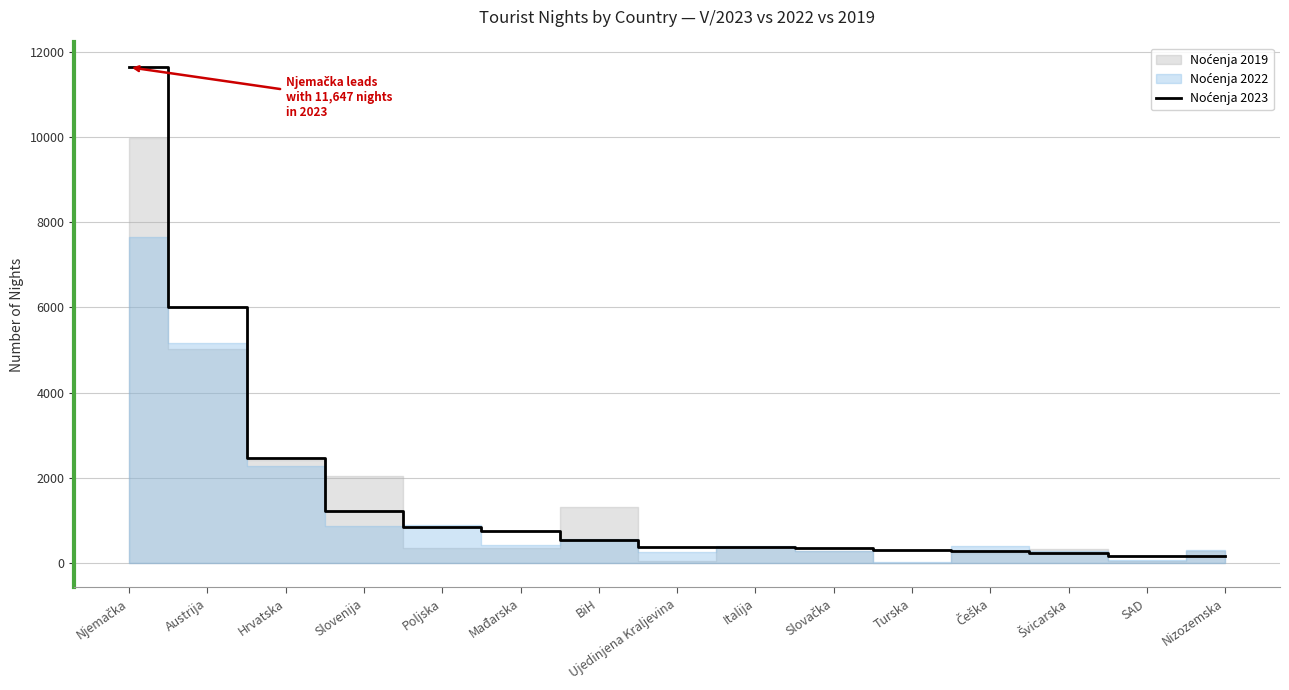

The chart shows a value of 338 at Slovačka. True or false?

True